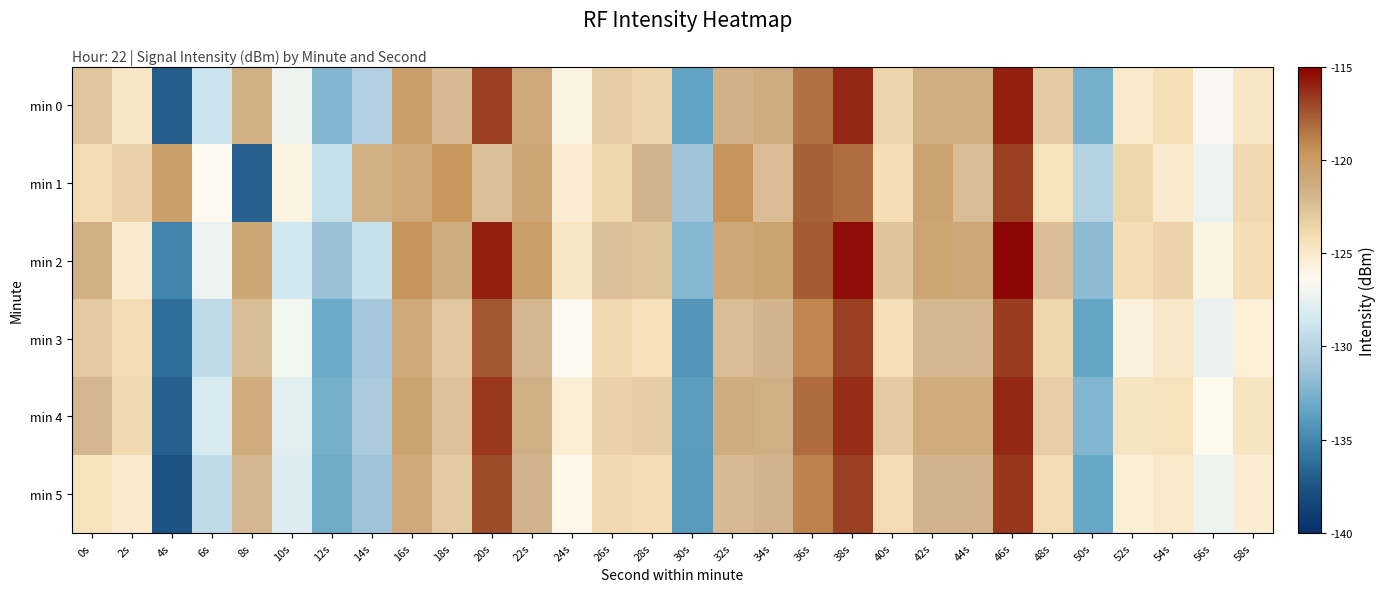

At 0s, list the series in order from smallest to largest.

min 5, min 1, min 3, min 0, min 4, min 2